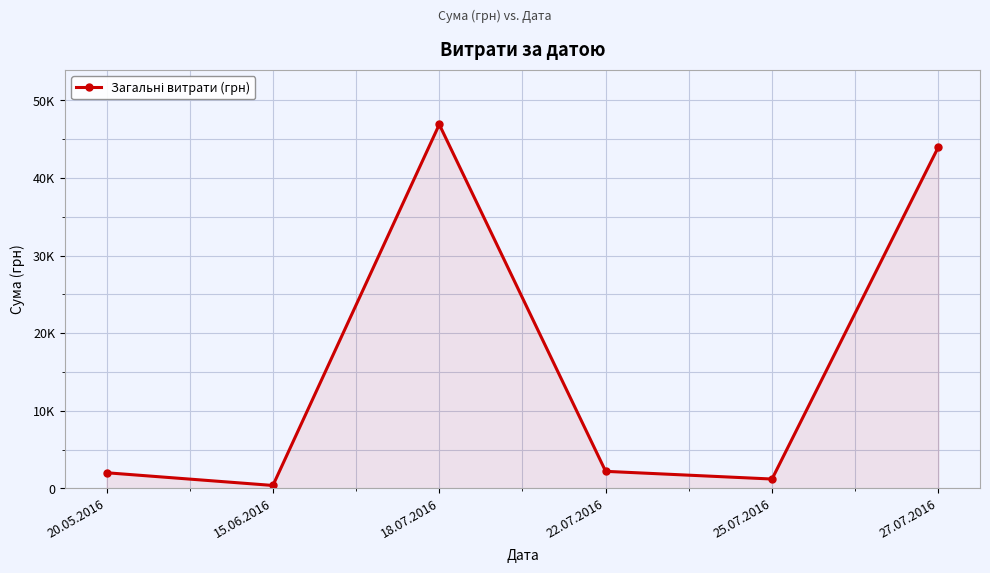

What is the difference between the maximum and minimum values?

46536.8